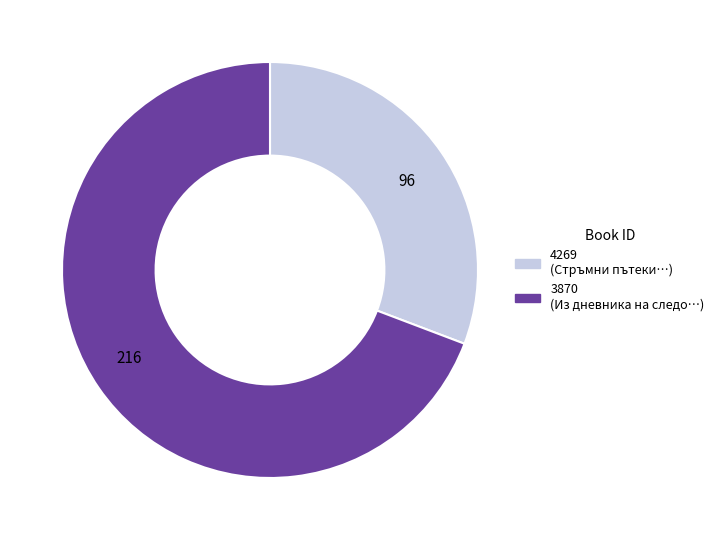

Which category has the smallest portion of the pie?

96